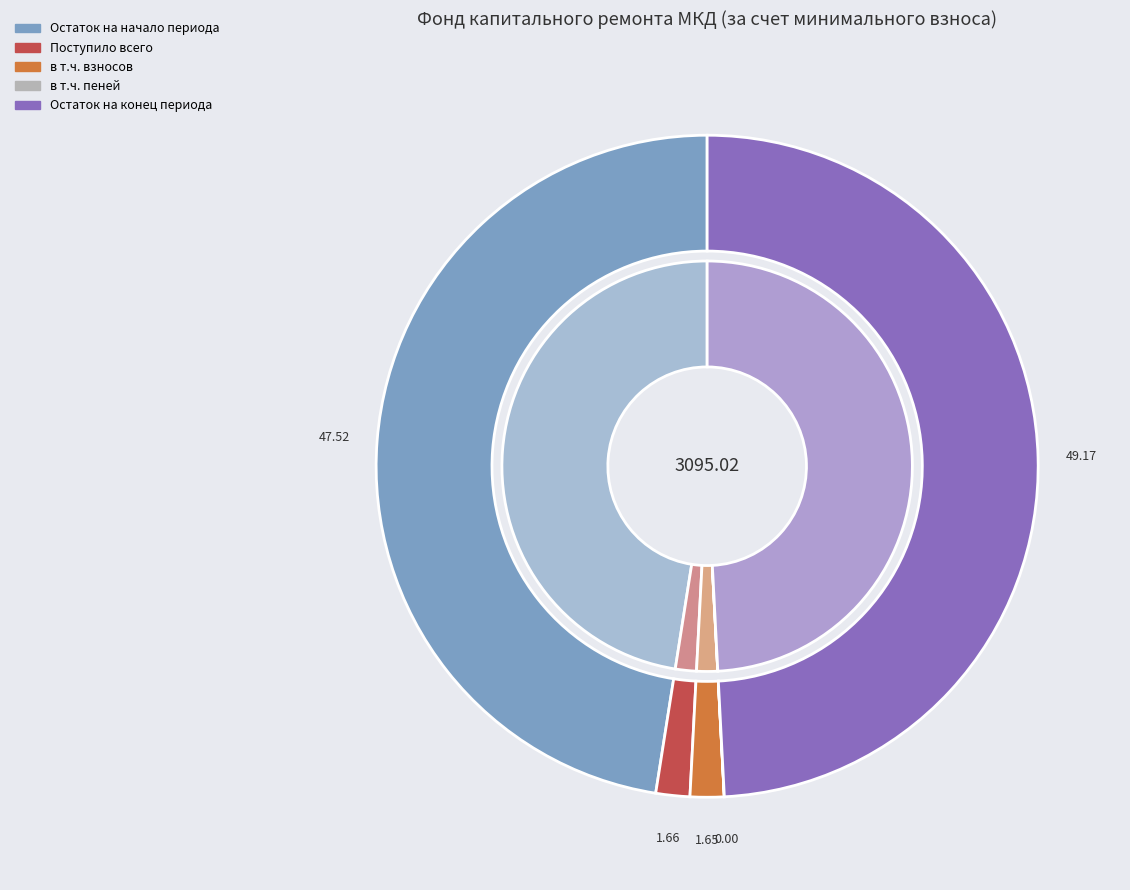

Does в т.ч. пеней represent more than half of the total?

No